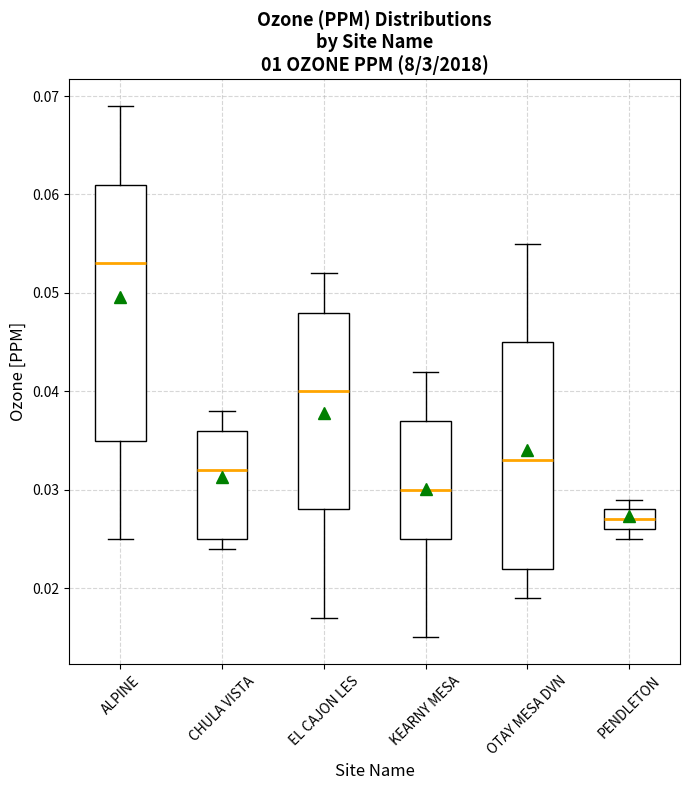

Where does the upper whisker of the box for CHULA VISTA end on the y-axis? The values are not printed on the chart, so give them approximately, as read against the axis.

0.038